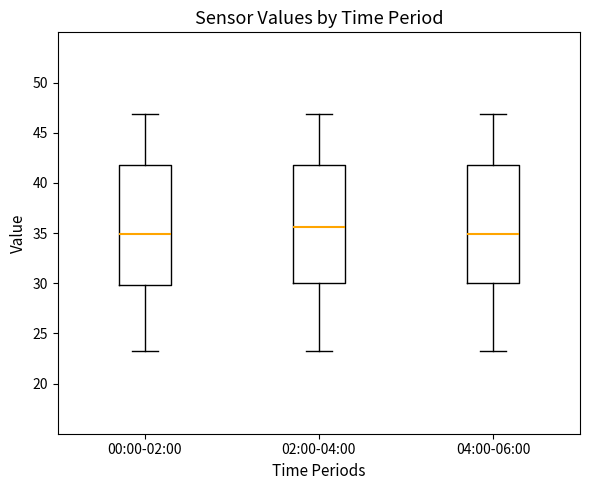

Which box has the highest median line?

02:00-04:00